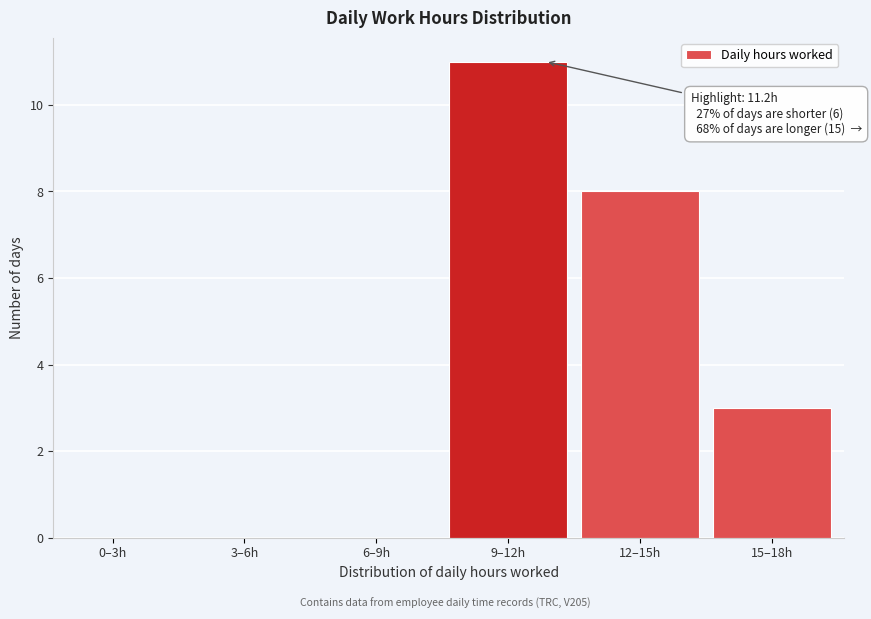

Reading left to right, what are all the values shown in this chart?

0–3h=0	3–6h=0	6–9h=0	9–12h=11	12–15h=8	15–18h=3